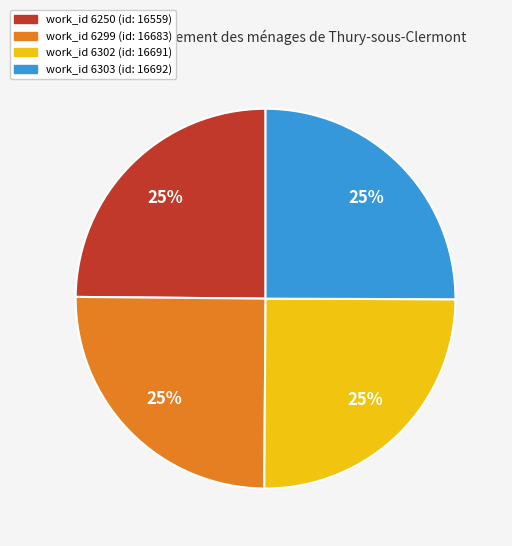

Count the number of slices in the pie.

4